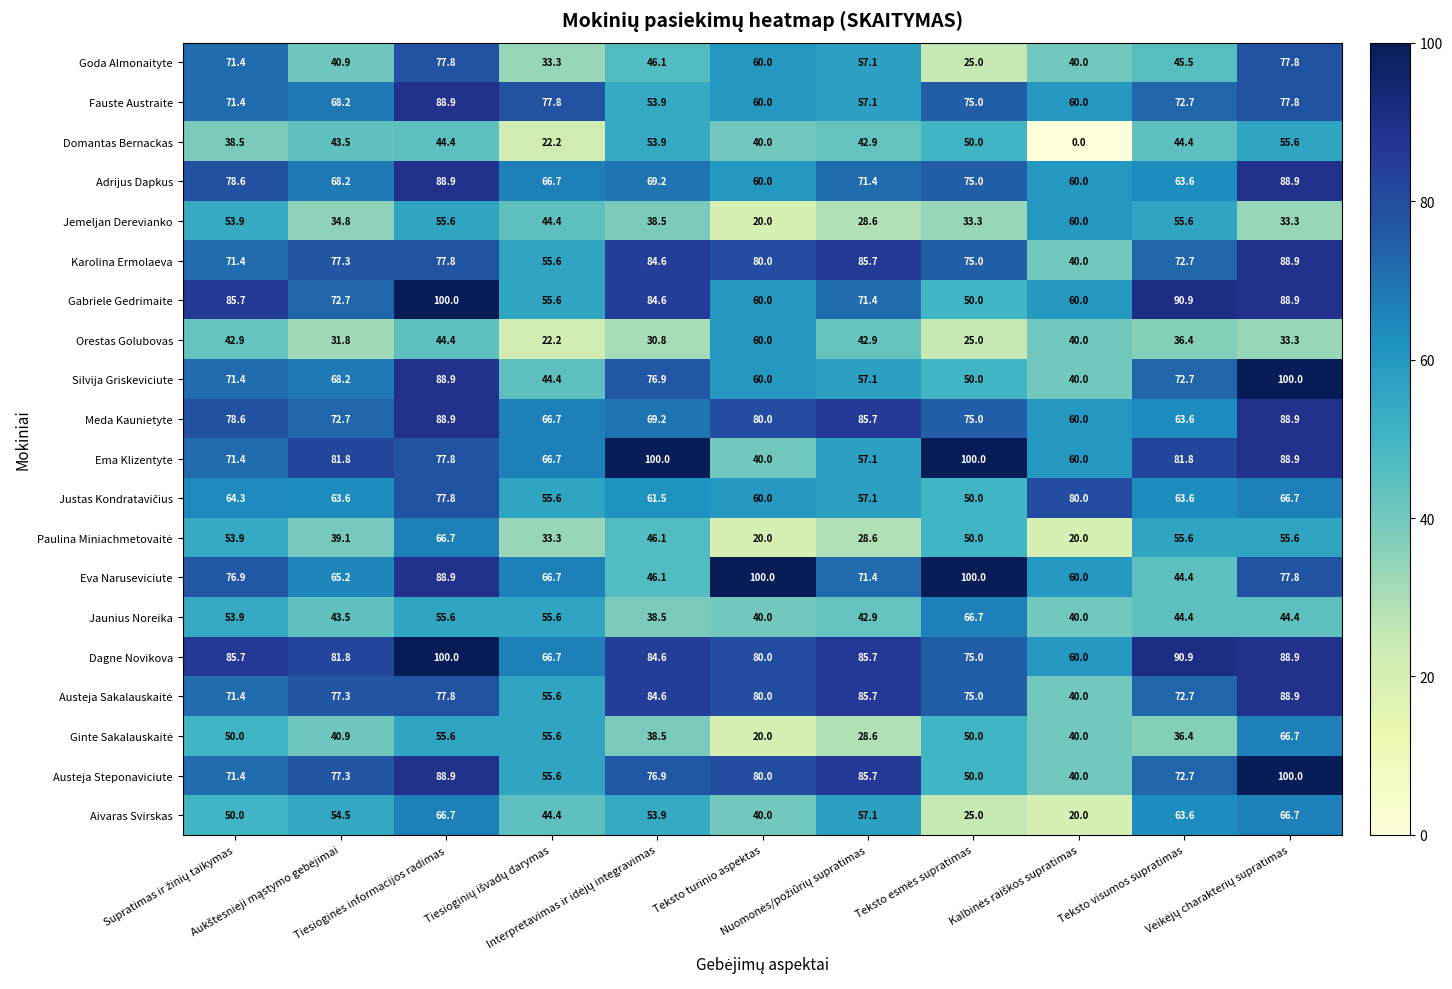

What is the greatest value displayed?

100.0